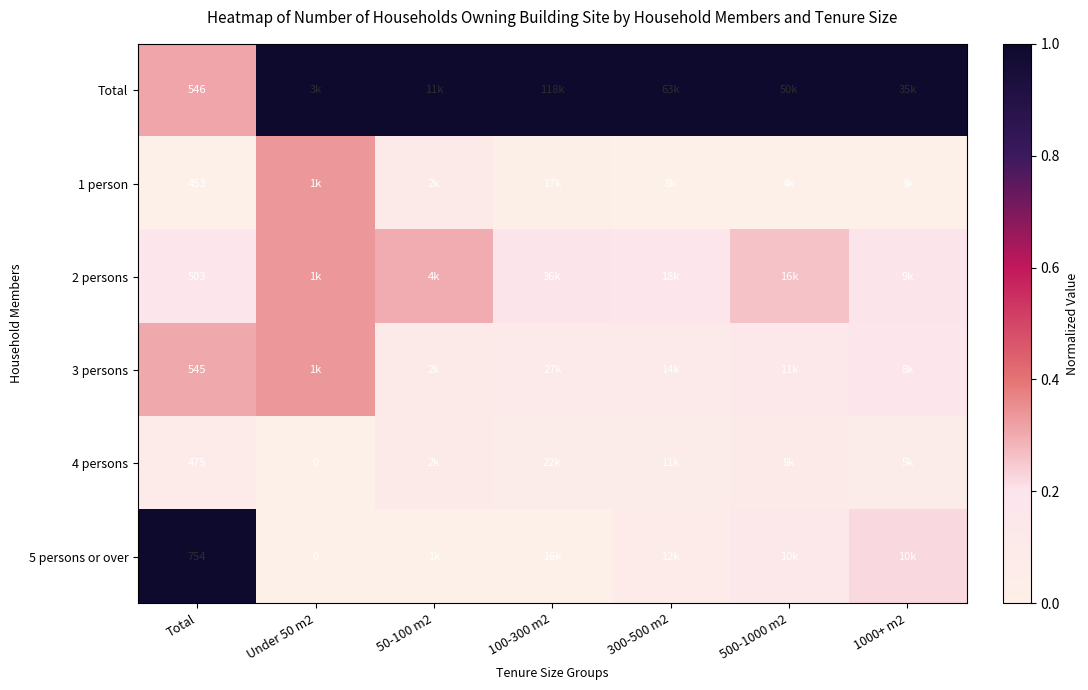

Which series has the largest total across all categories?

Total